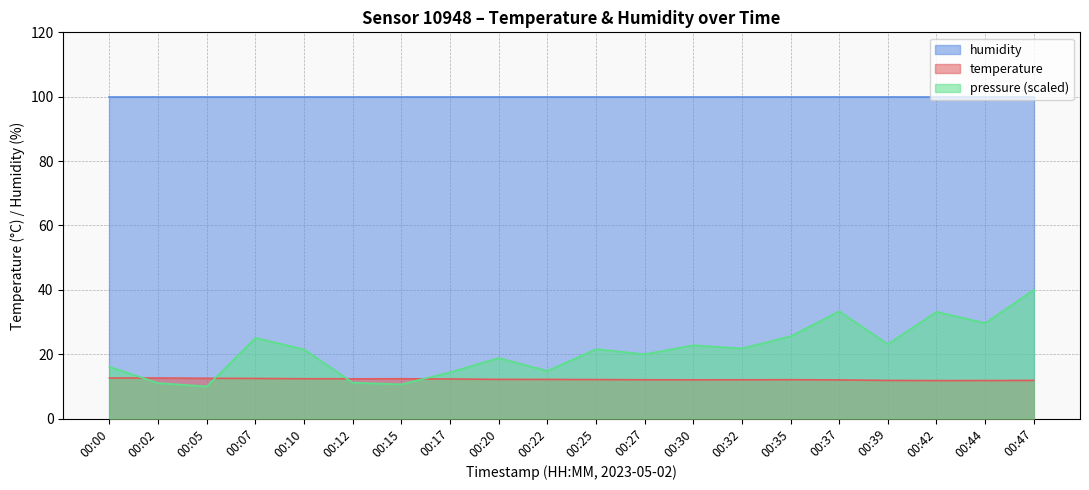

True or false: temperature and humidity cross at least once.

False